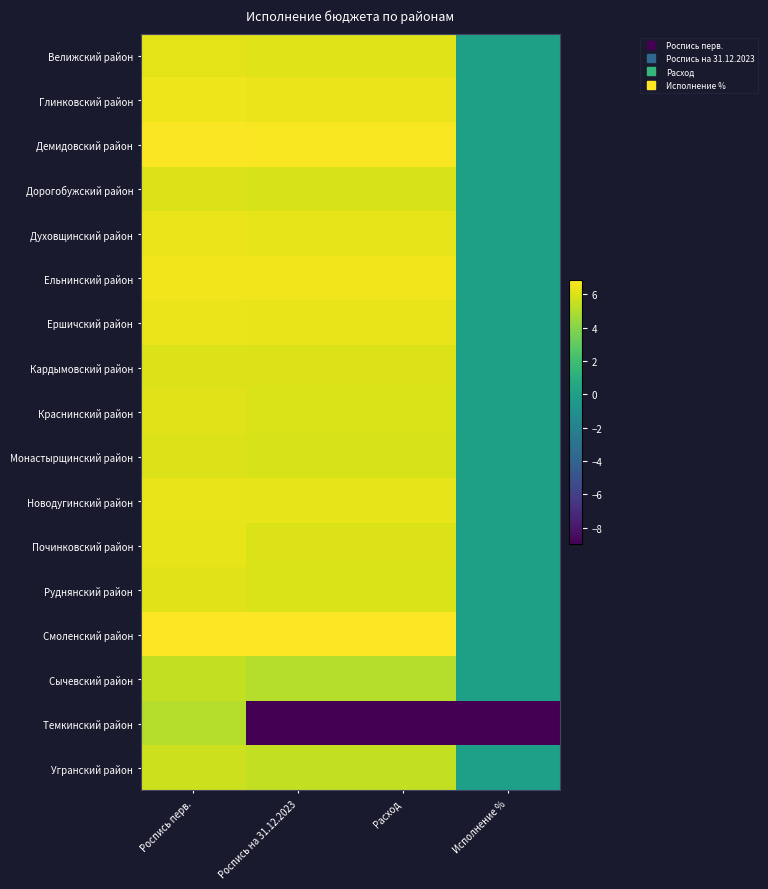

Which category has the lowest value across all series?

Роспись на 31.12.2023